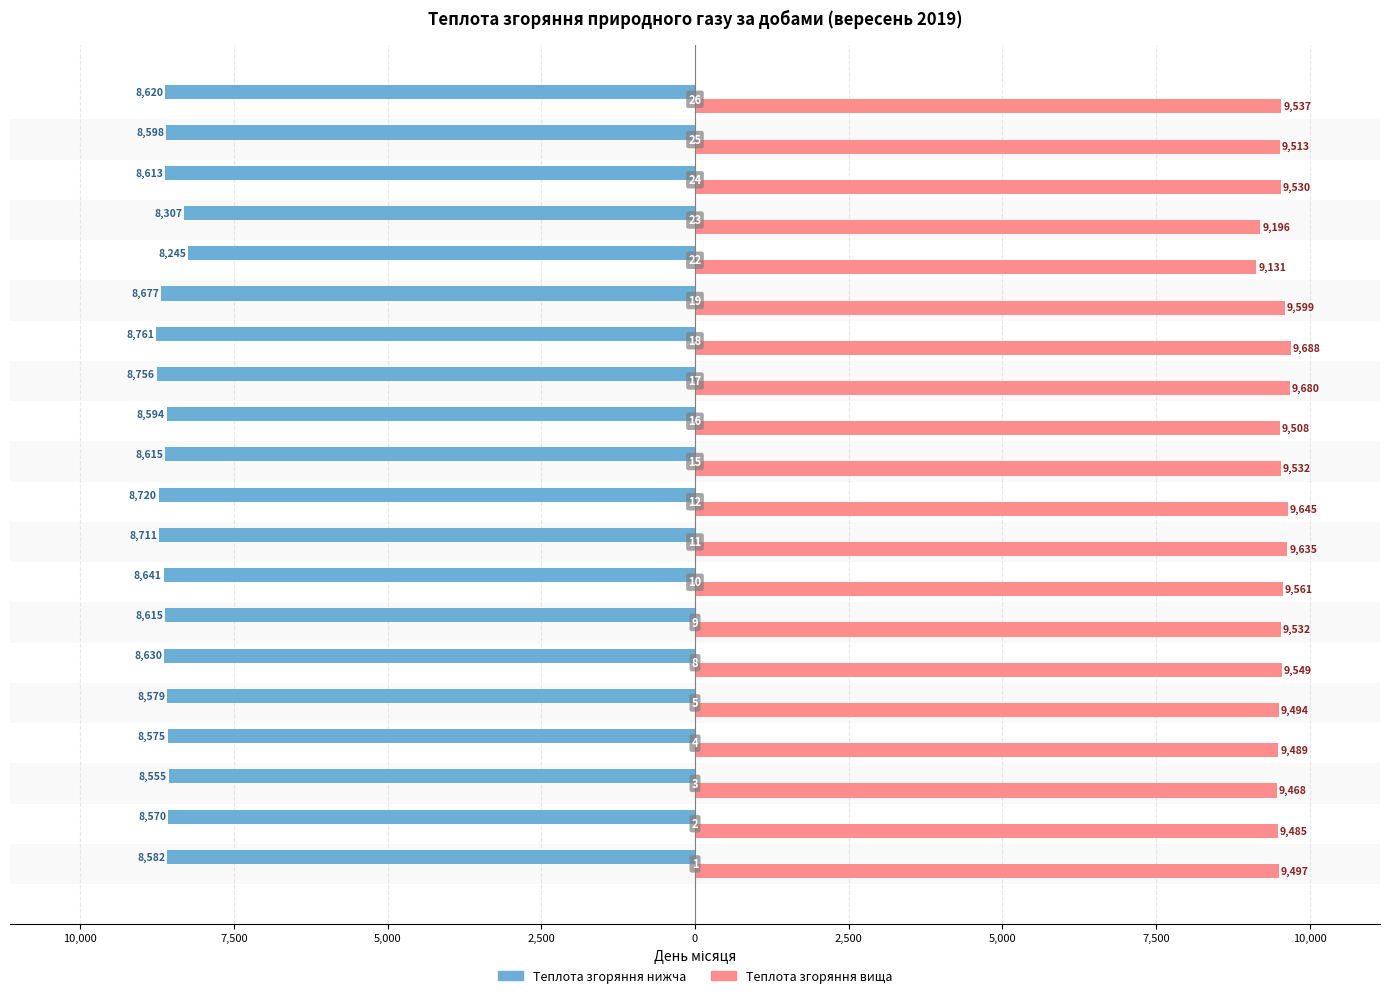

What are all the series names shown in the legend?

Теплота згоряння нижча, Теплота згоряння вища